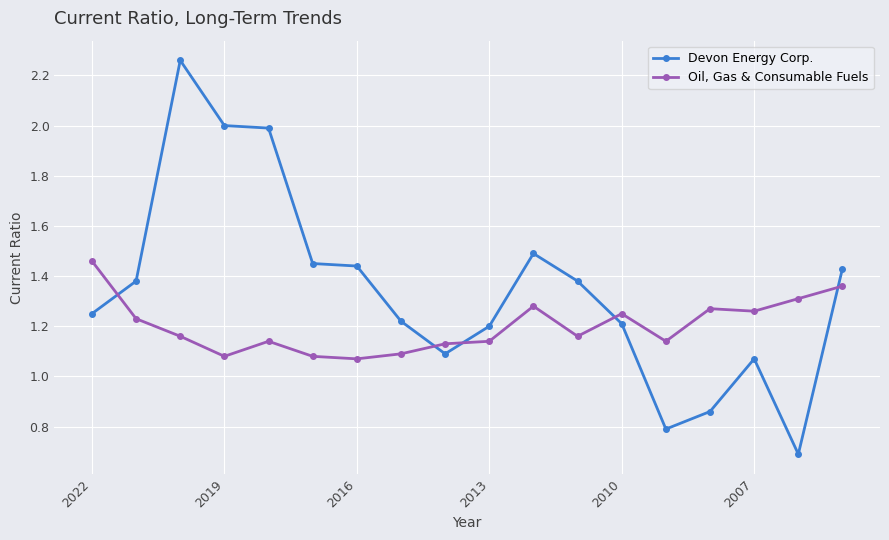

Which series ends up on top after the final intersection of Devon Energy Corp. and Oil, Gas & Consumable Fuels?

Devon Energy Corp.